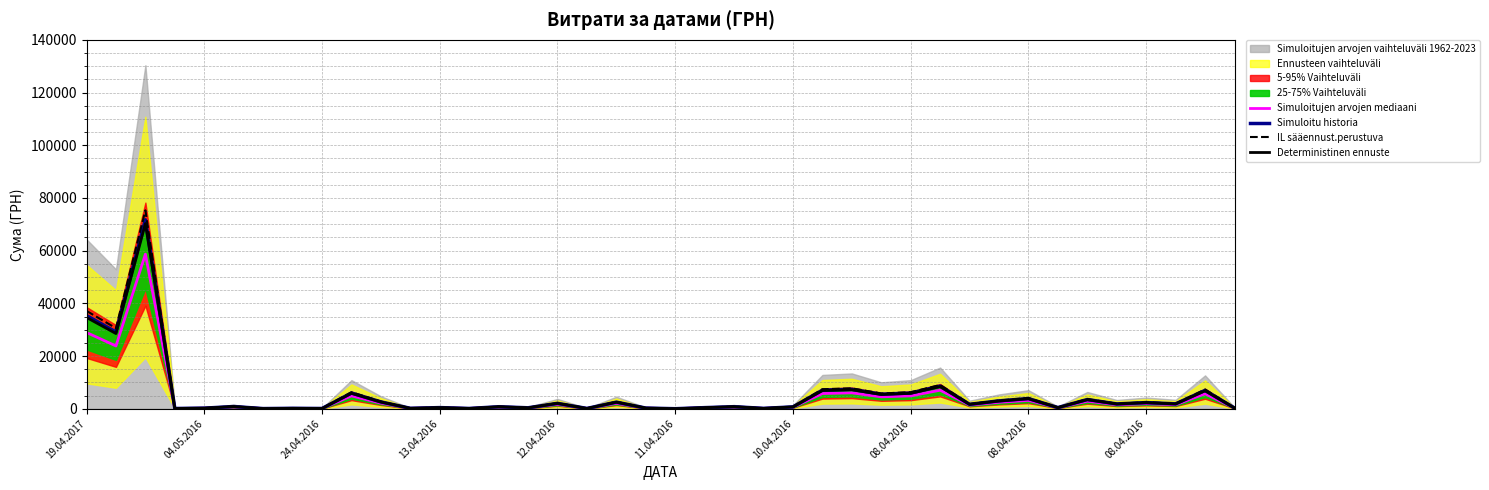

Read the IL sääennust.perustuva value at 04.05.2016.

242.6